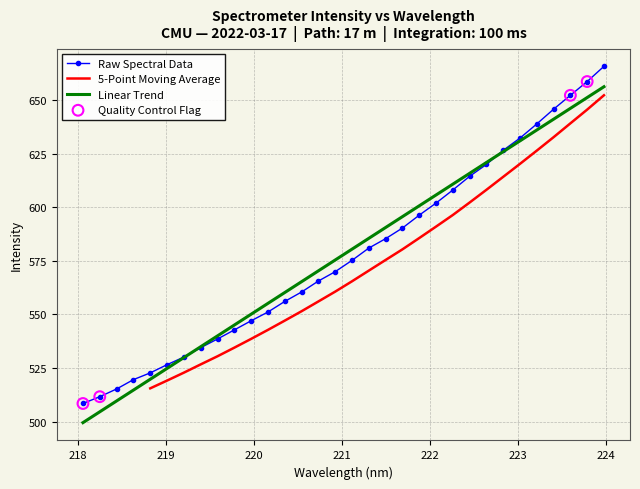

At how many categories does at least one series exceed 535?

24